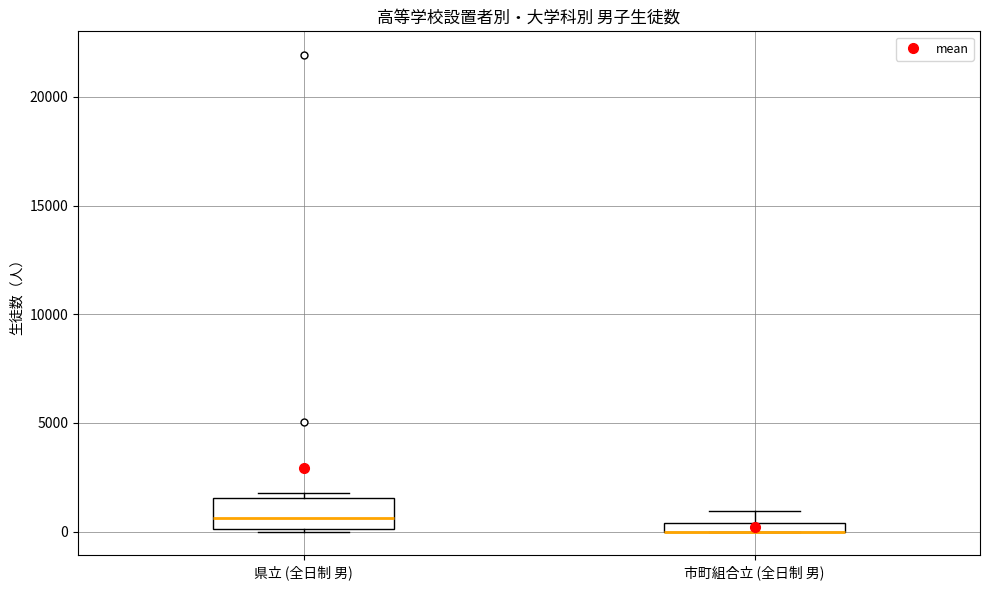

Where is the lower edge of the box for 市町組合立 (全日制 男) on the y-axis? The values are not printed on the chart, so give them approximately, as read against the axis.

0